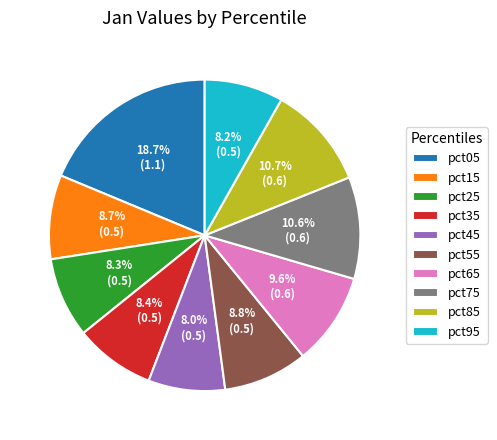

To the nearest percent, what portion does pct55 represent?

9%